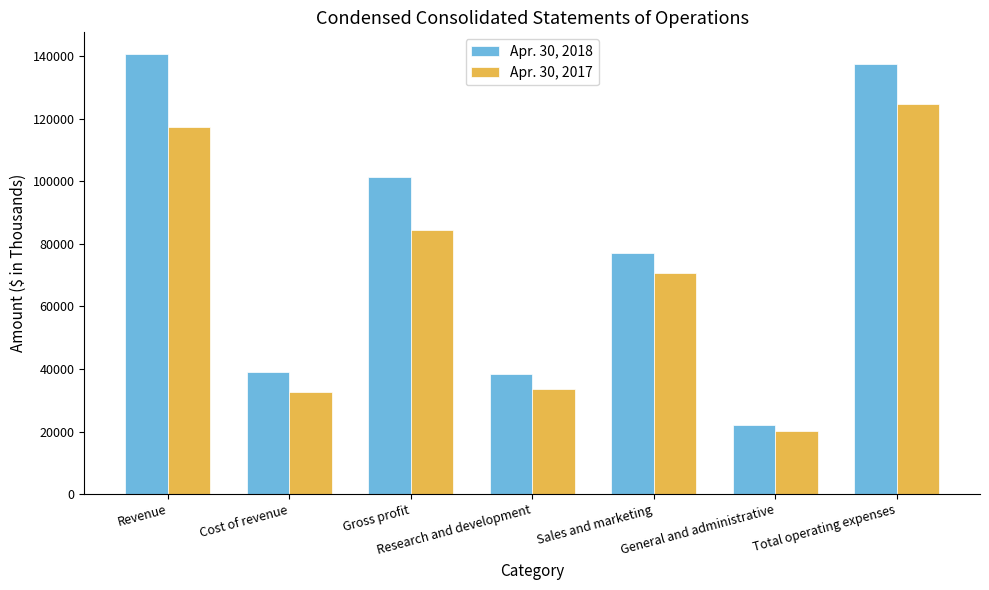

What is the sum of all Apr. 30, 2018 values?

555612